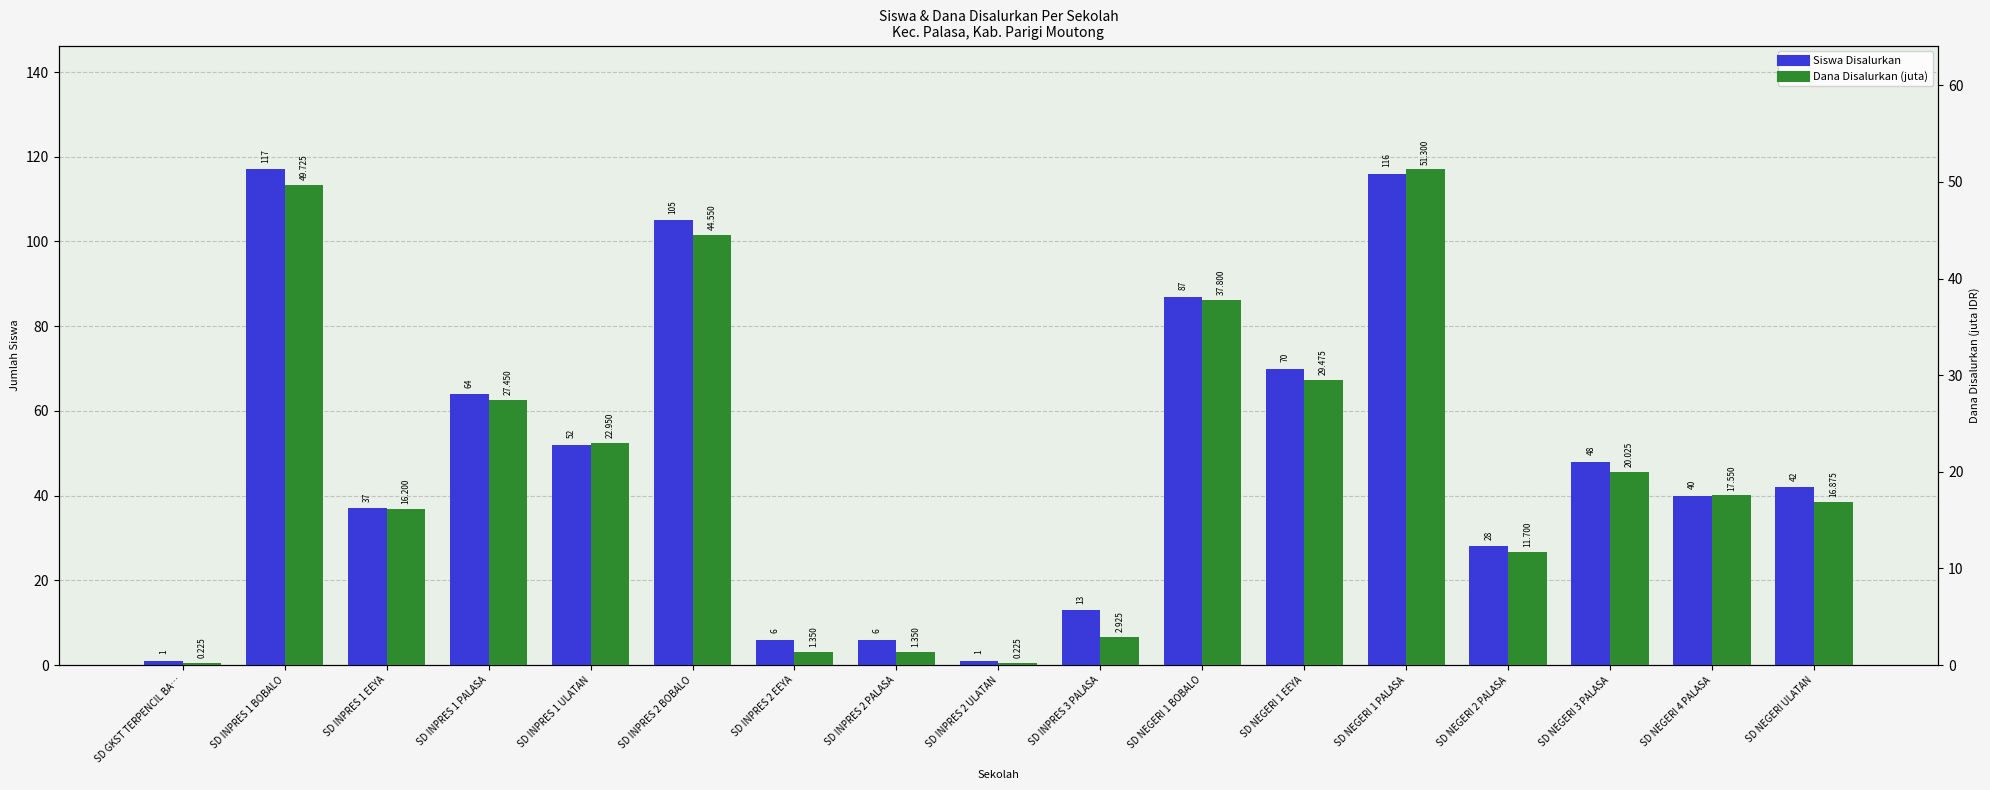

Rank the series by their average value, from highest to lowest.

Siswa Disalurkan, Dana Disalurkan (juta)